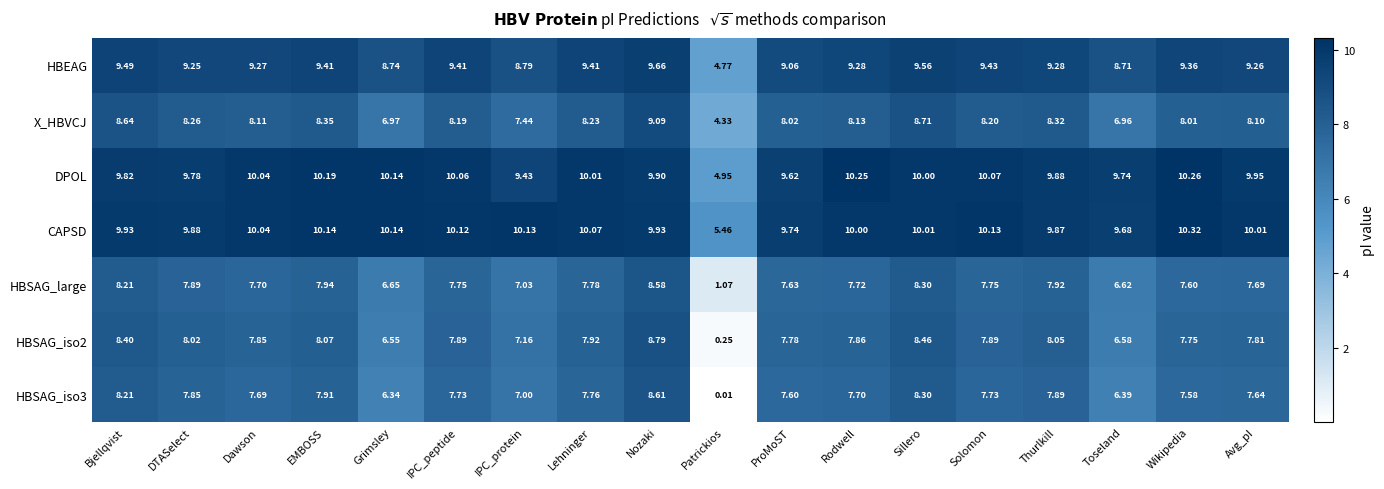

Which category has the highest value in the DPOL series?

Wikipedia